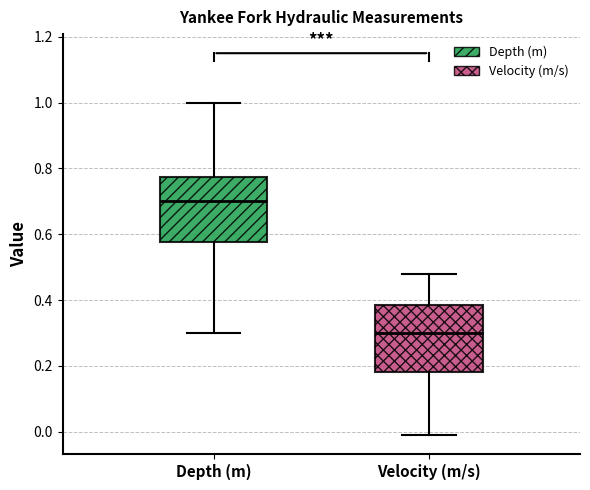

Reading left to right, read every box against the y-axis: the position of its median line, the range the box covers, and the ends of its whiskers. The values are not printed on the chart, so give them approximately, as read against the axis.

Depth (m): median 0.70, box 0.58 to 0.78, whiskers 0.30 to 1.00
Velocity (m/s): median 0.30, box 0.18 to 0.38, whiskers 0.00 to 0.48